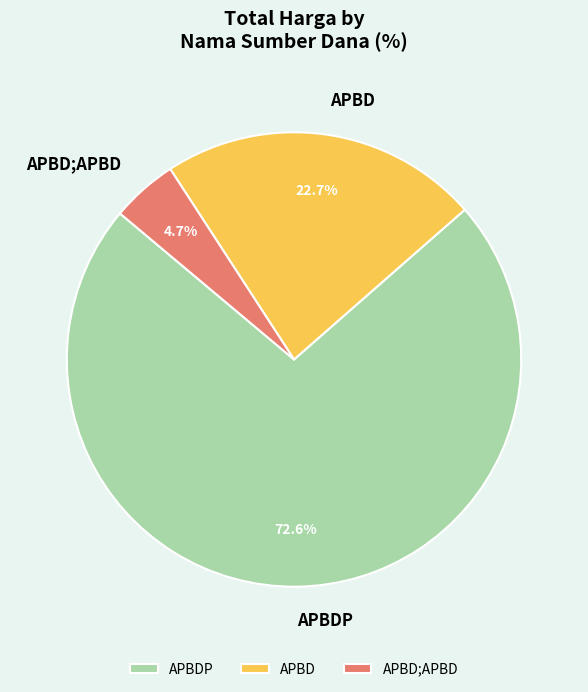

Rank the categories by value from highest to lowest.

APBDP, APBD, APBD;APBD